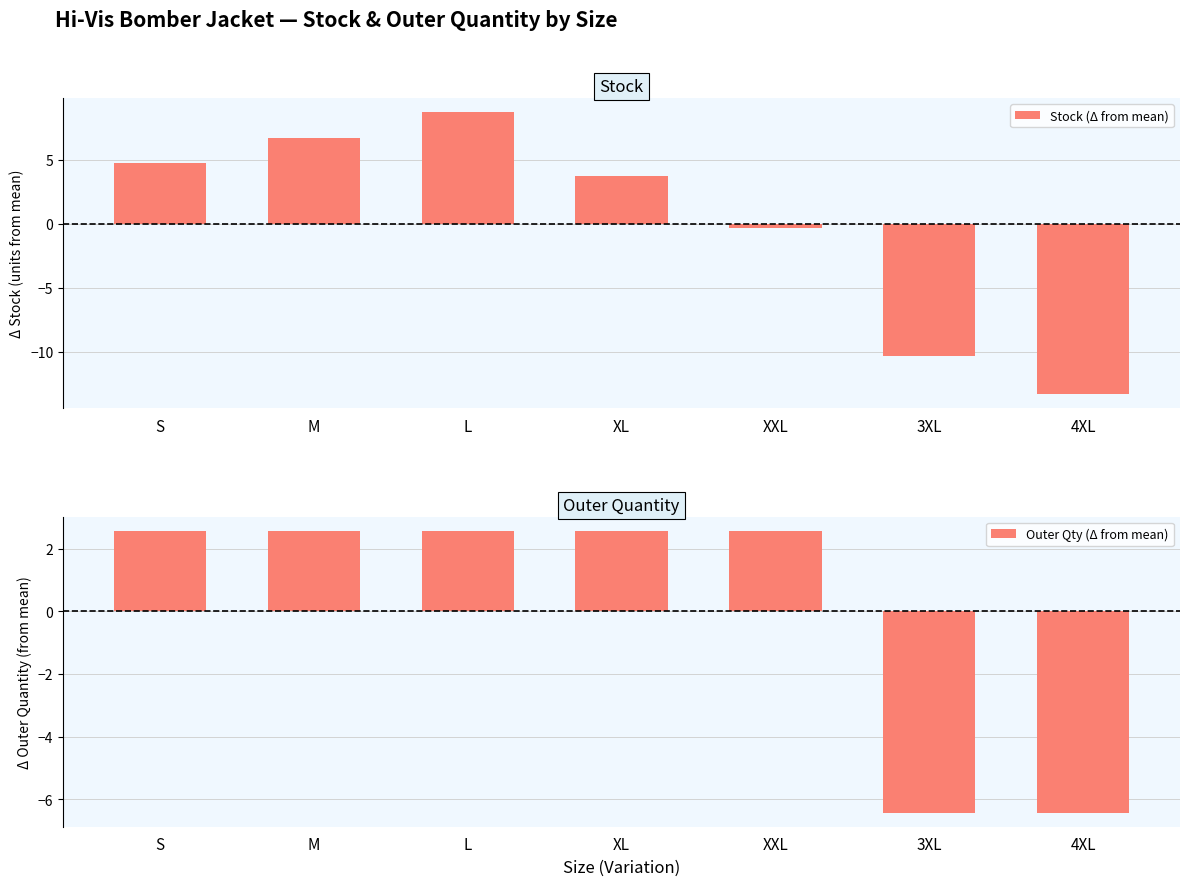

At which label does Outer Qty (Δ from mean) reach its peak?

S